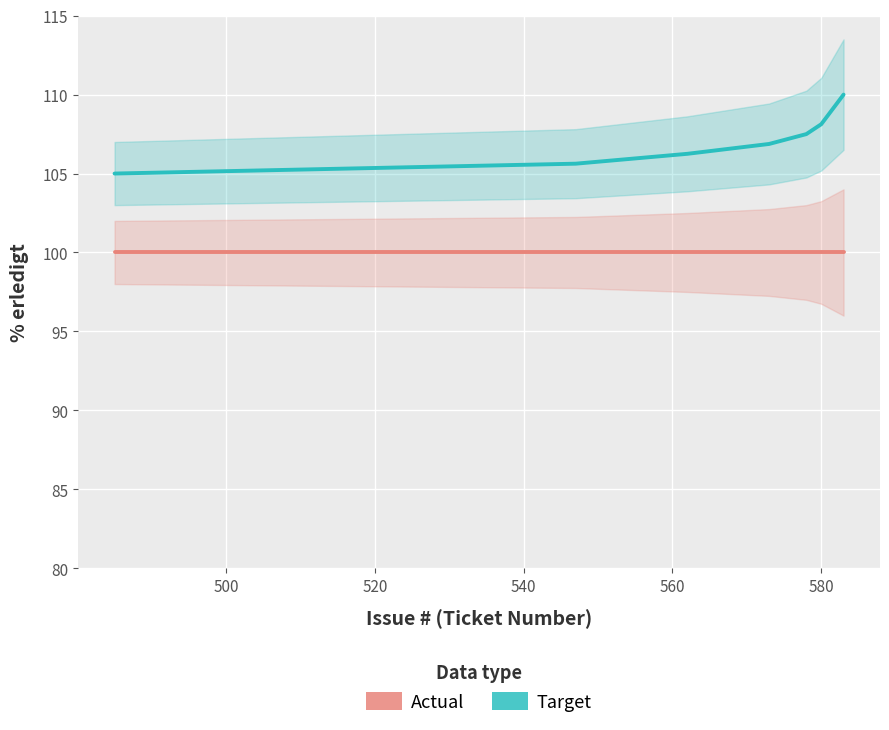

How many lines are shown in the chart?

2